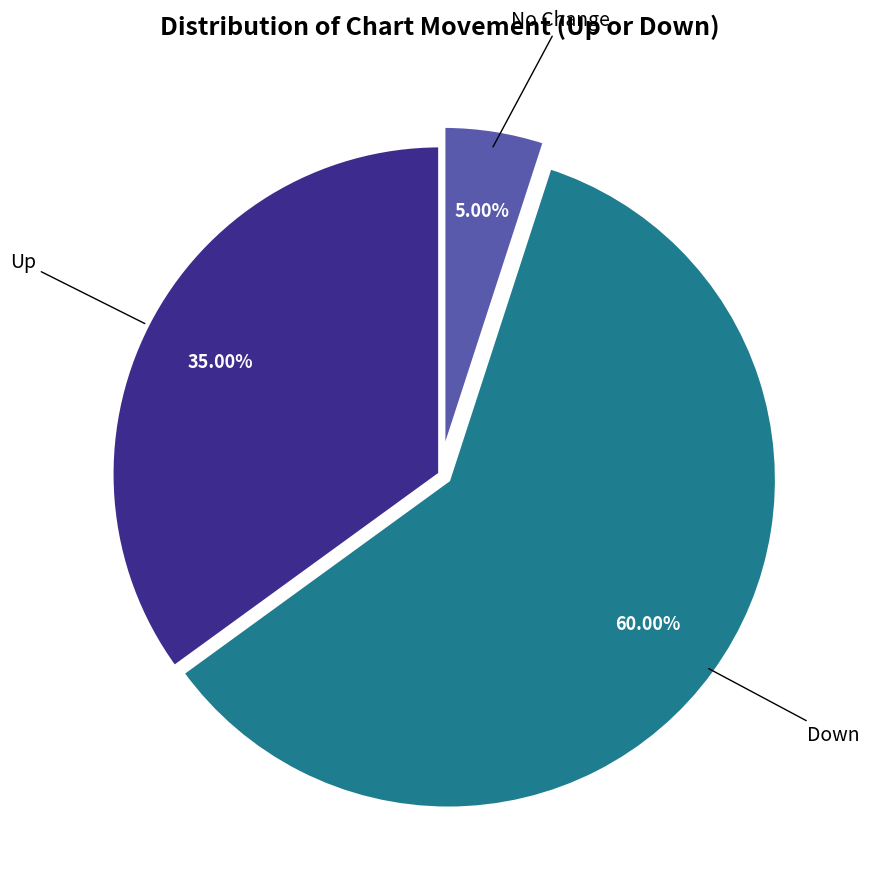

What is the ratio of the value at Down to the value at No Change?

12.0